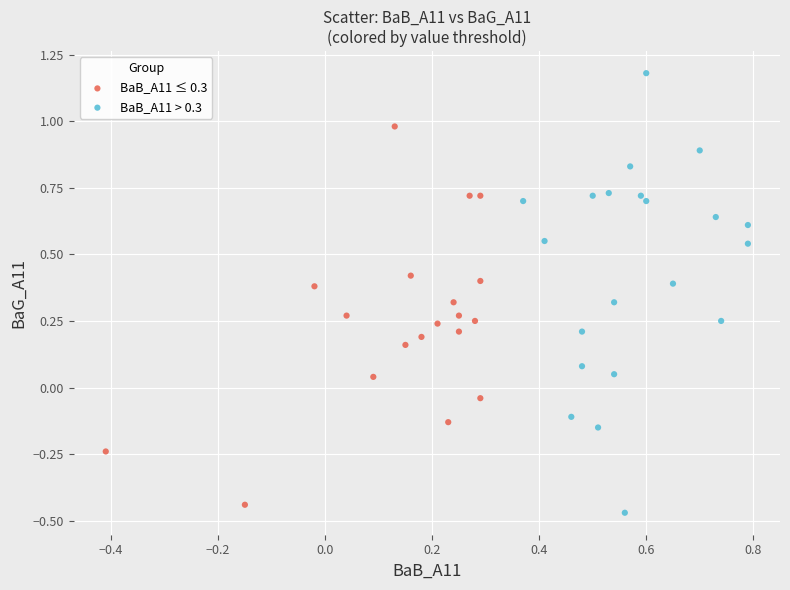

Which series has the largest Y range (max minus min)?

BaB_A11 > 0.3